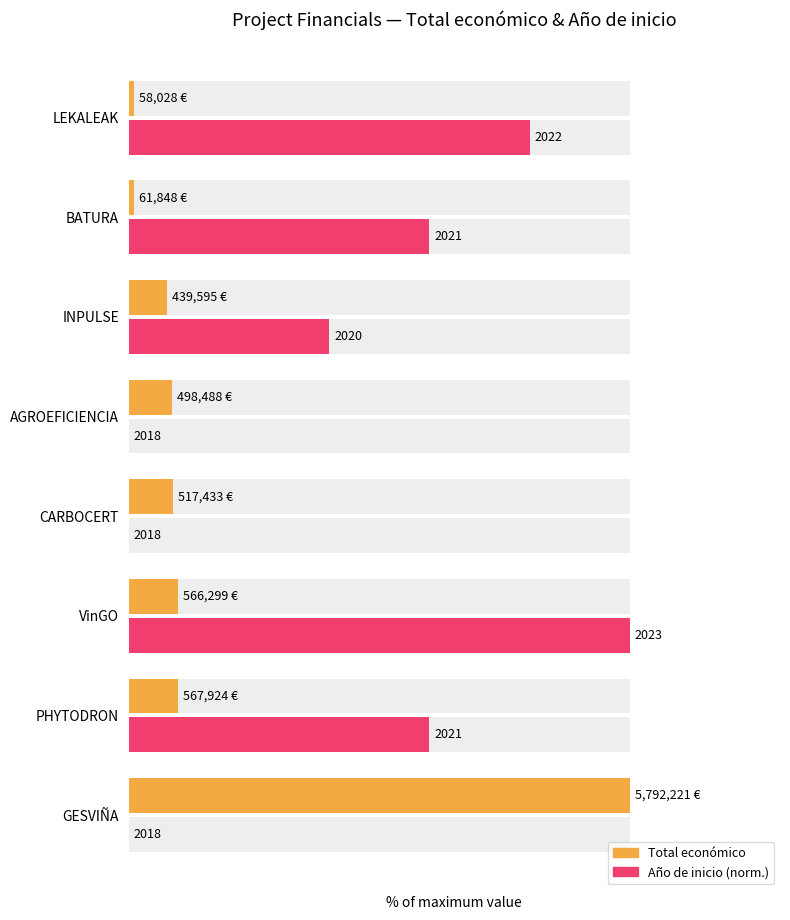

What are all the series names shown in the legend?

Total económico, Año de inicio (norm.)